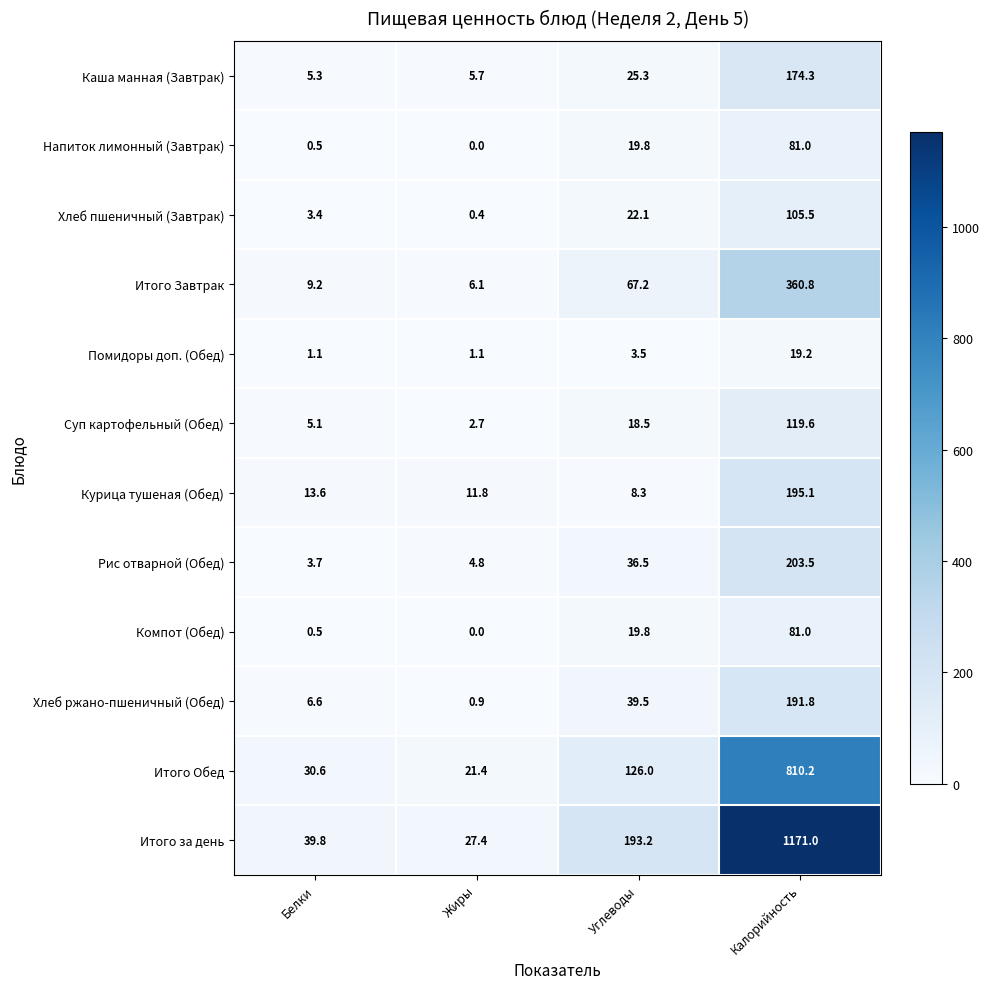

What is the total value across all series at Жиры?

82.3